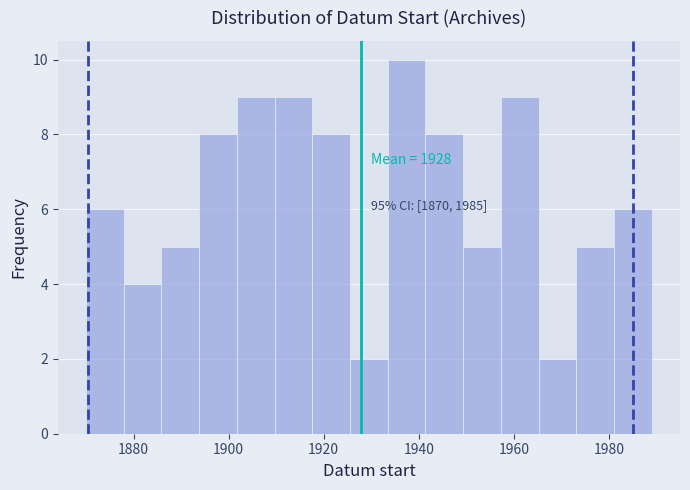

Around what value on the x-axis is the tallest bar? Give the approximate position of its centre, as read against the axis.

1938